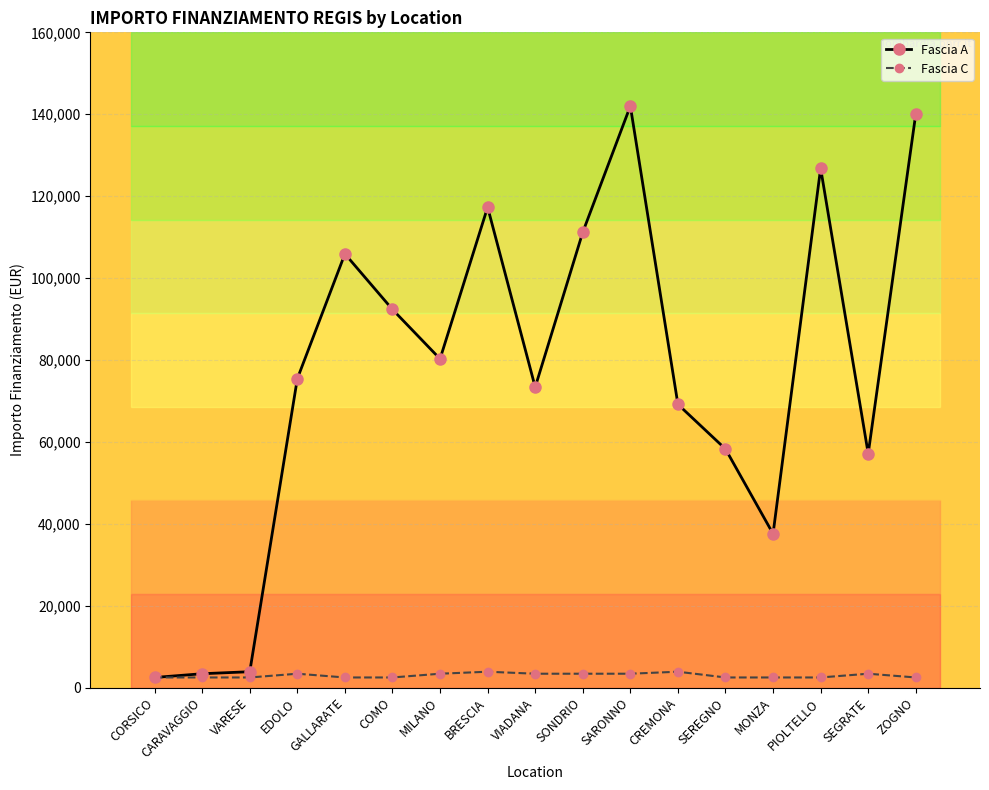

What are all the series names shown in the legend?

Fascia A, Fascia C